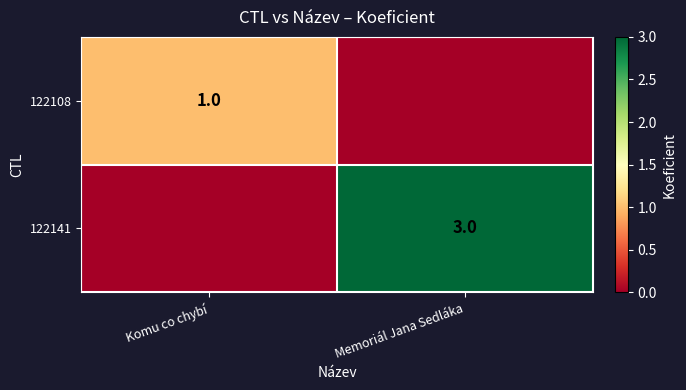

Is it true that 122141 equals 1 at Memoriál Jana Sedláka?

False